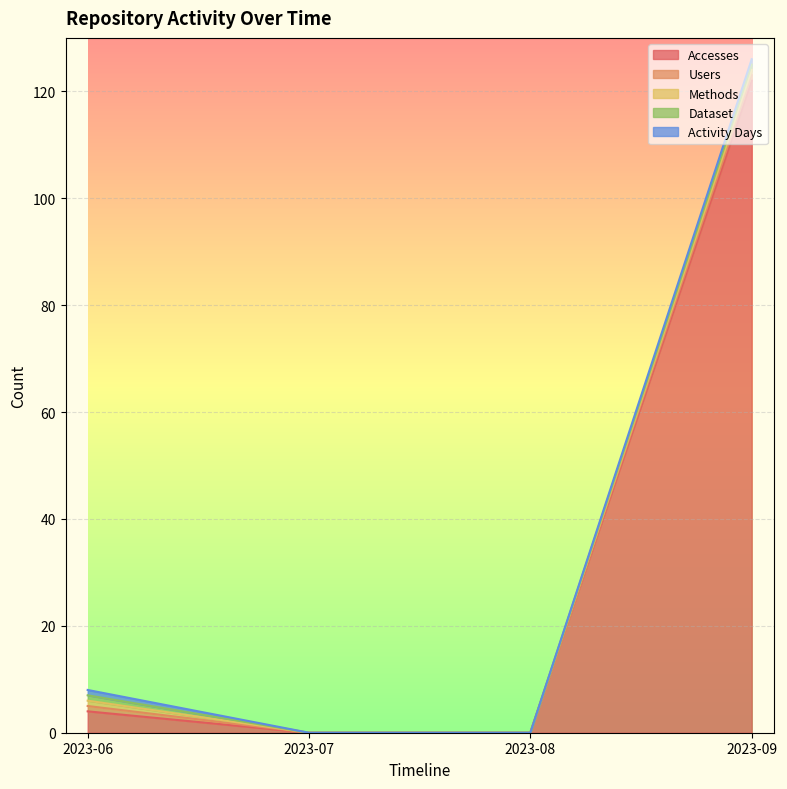

Between 2023-08 and 2023-09, which series saw the biggest shift?

Accesses